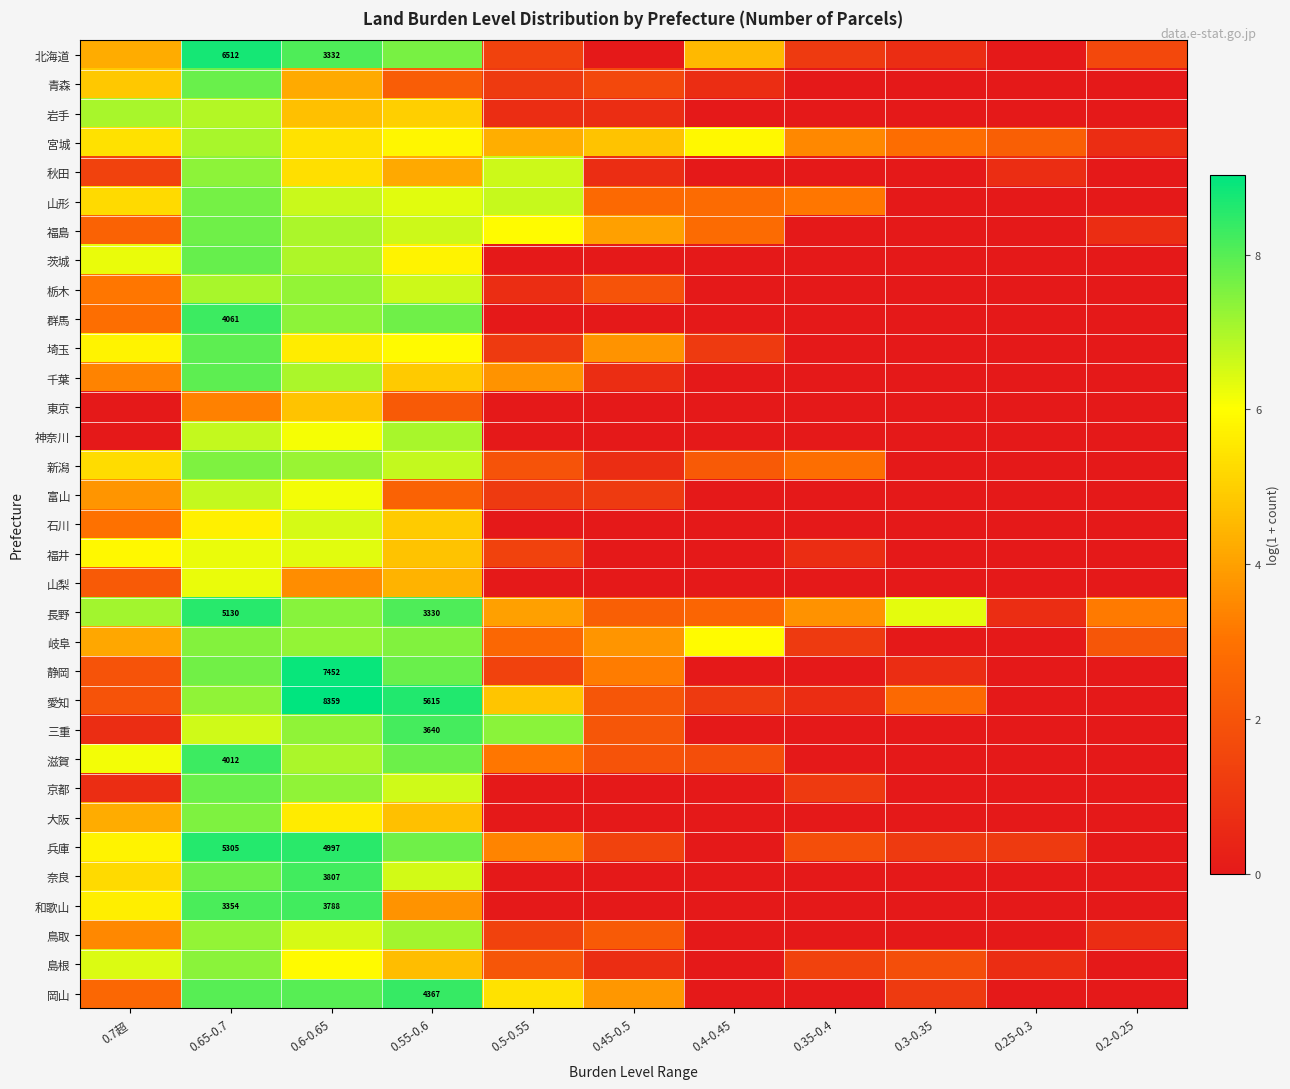

What value does the 福井 series have at 0.65-0.7?

6.3